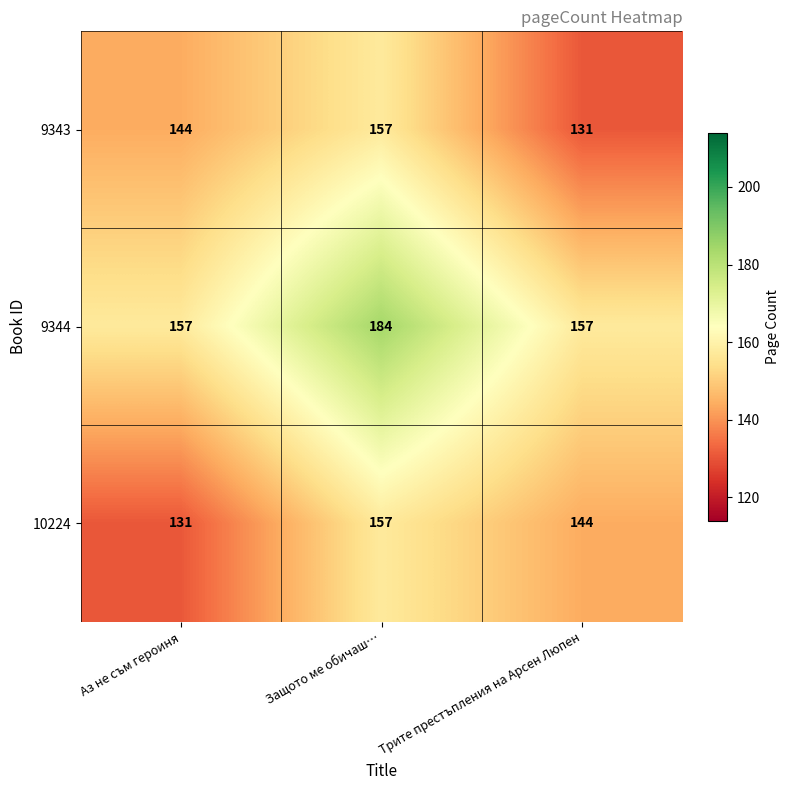

Which series has the widest spread of values?

9344